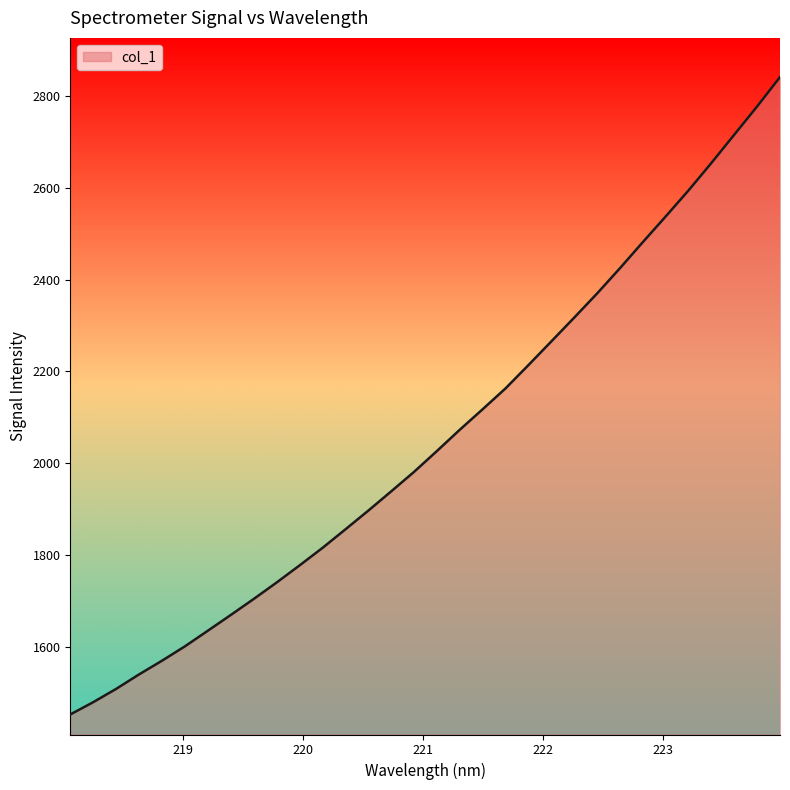

What is the smallest value displayed?

1453.5